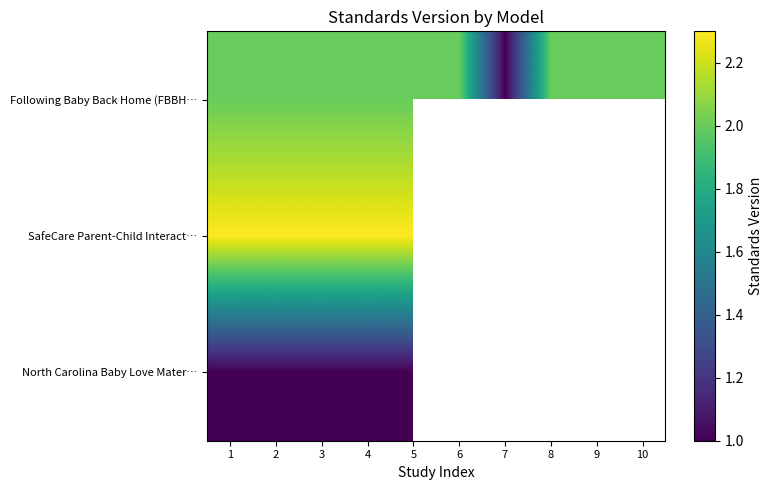

How many series are shown in this chart?

3